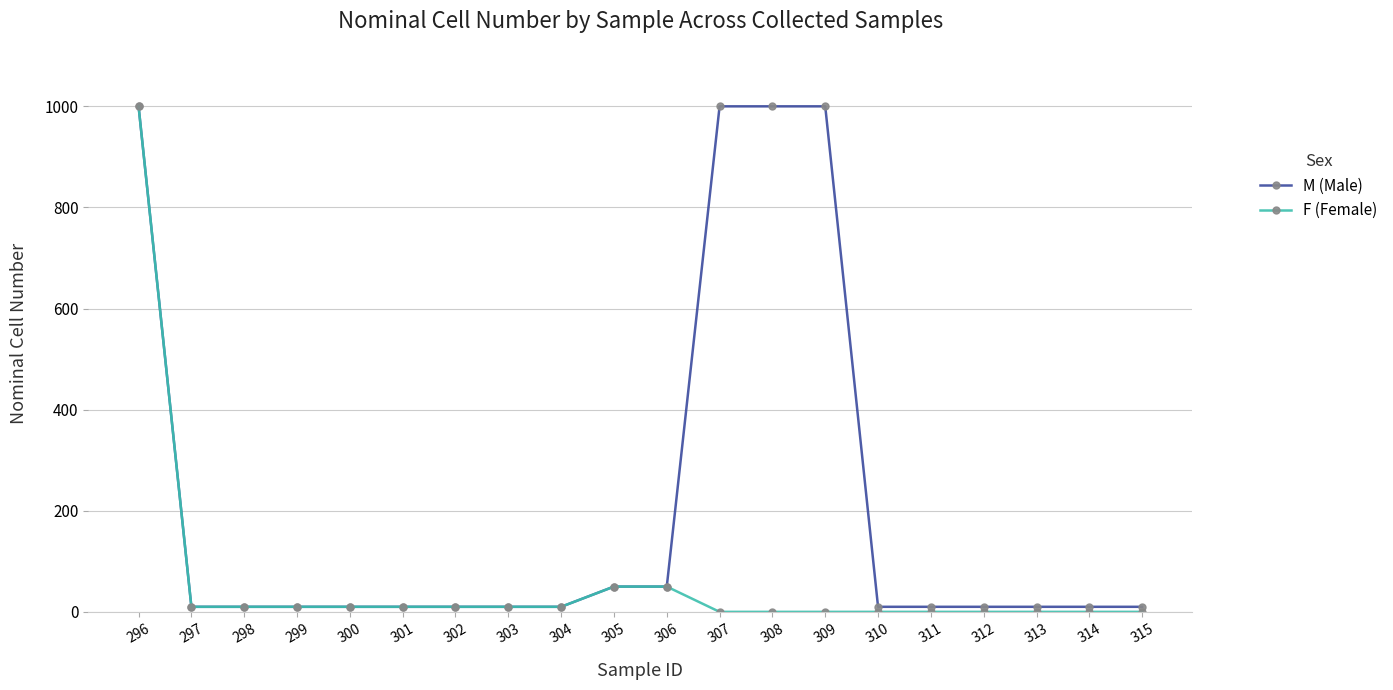

The value of F (Female) at 315 is 0. True or false?

True